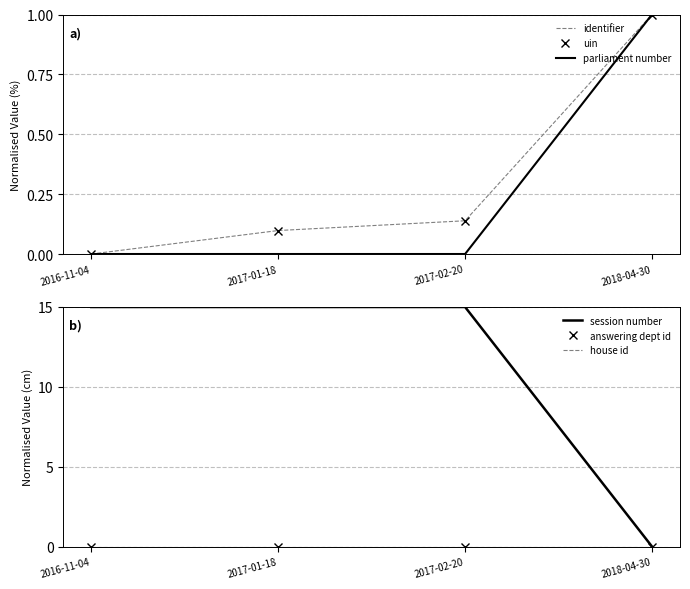

Which series ends up on top after the final intersection of parliament number and session number?

parliament number